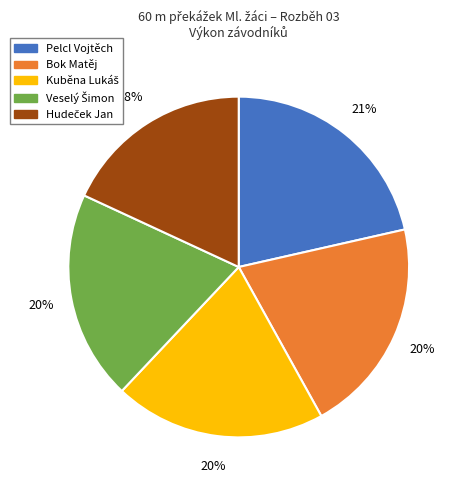

Is there a majority slice in this chart?

No